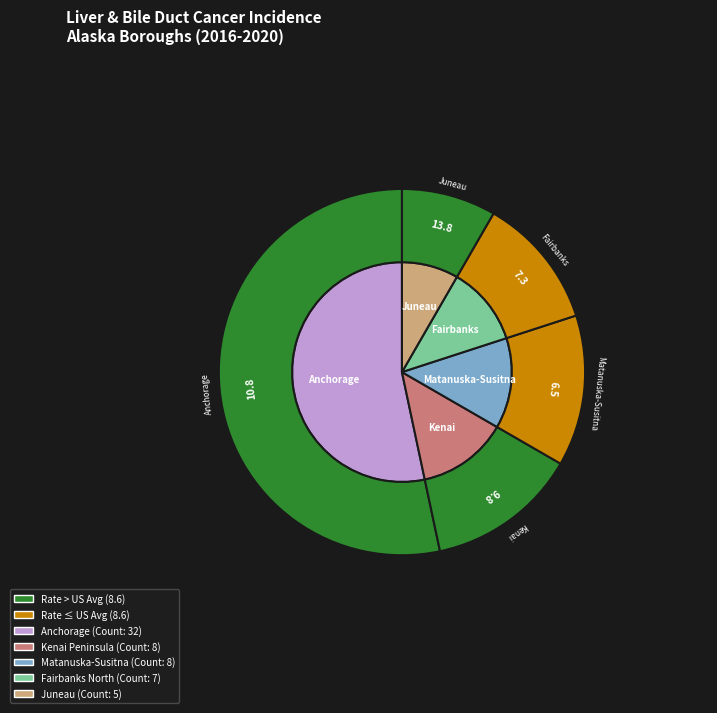

What is the majority slice?

Anchorage Municipality